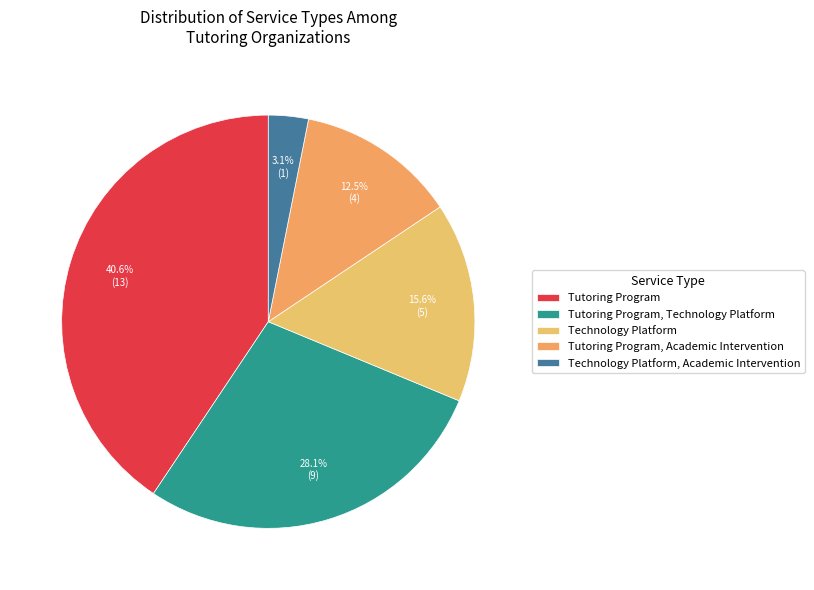

How many slices are in this pie chart?

5